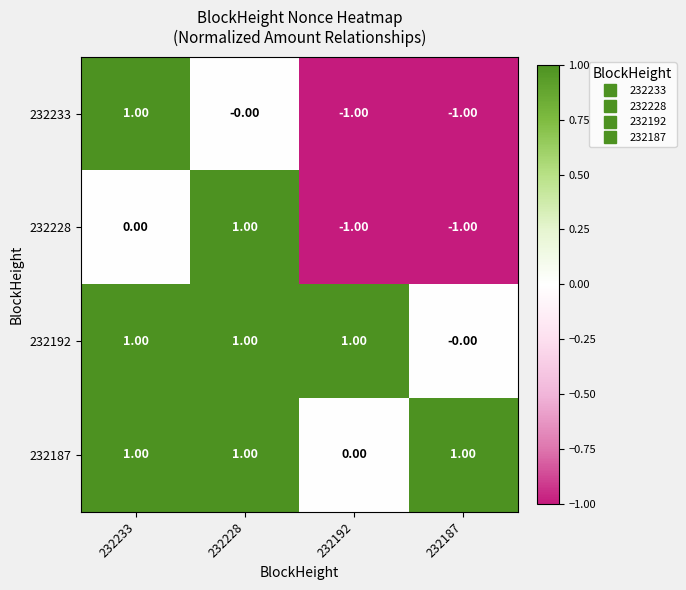

Which series changed the most between 232228 and 232187?

232228